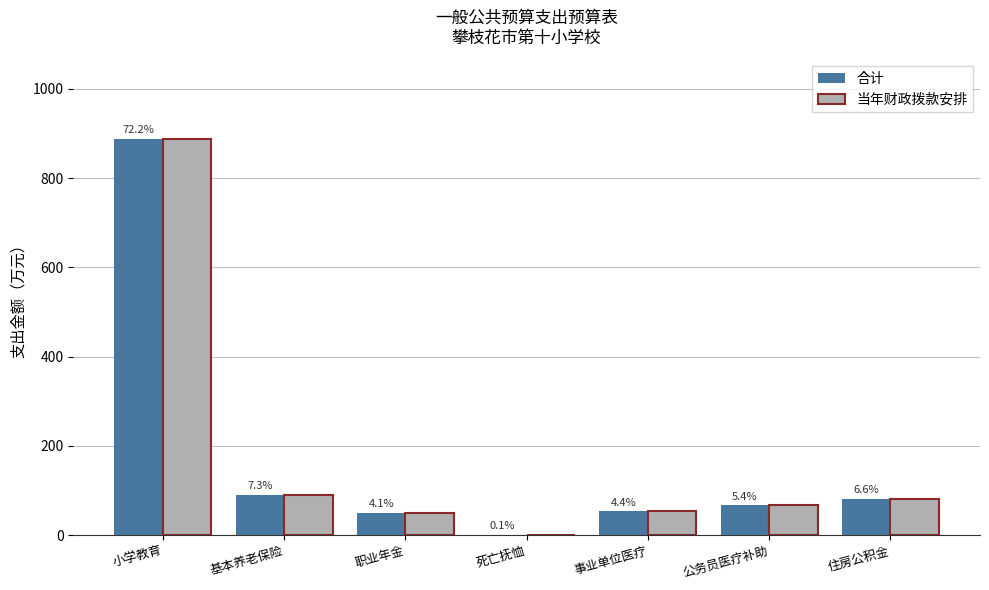

At which category is the sum across all series the highest?

小学教育